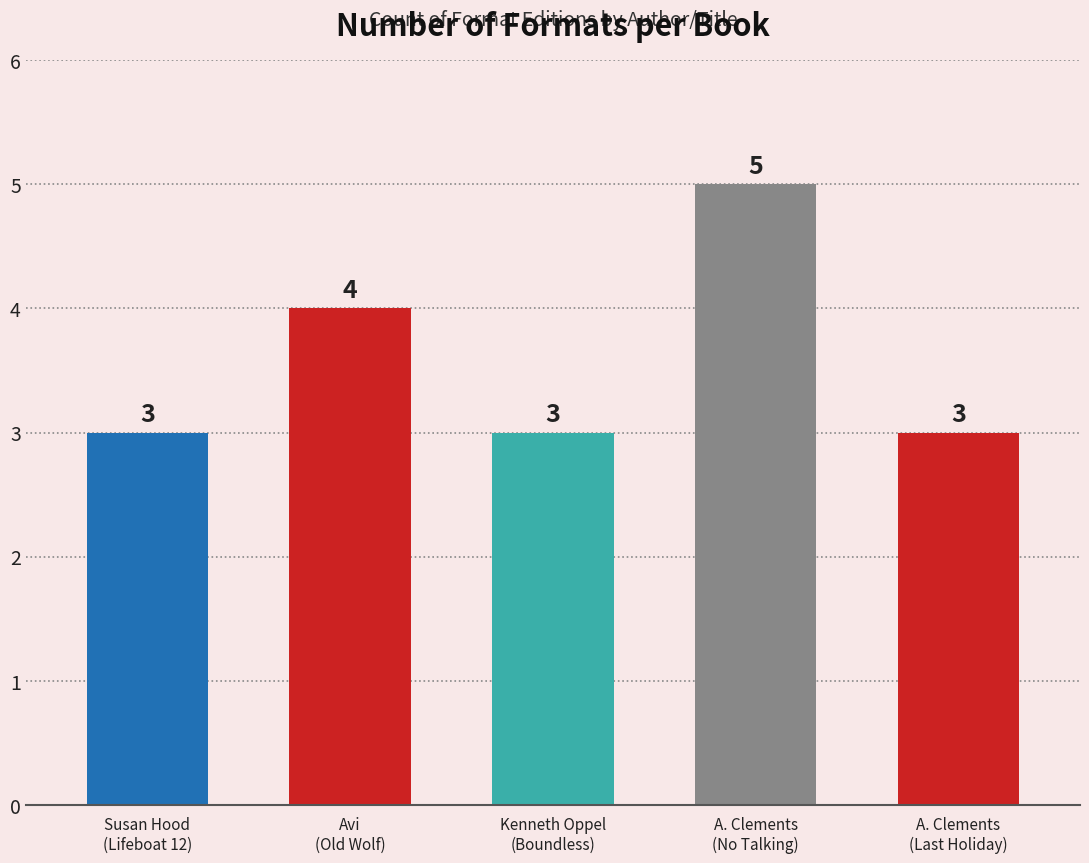

What is the difference between the maximum and minimum values?

2